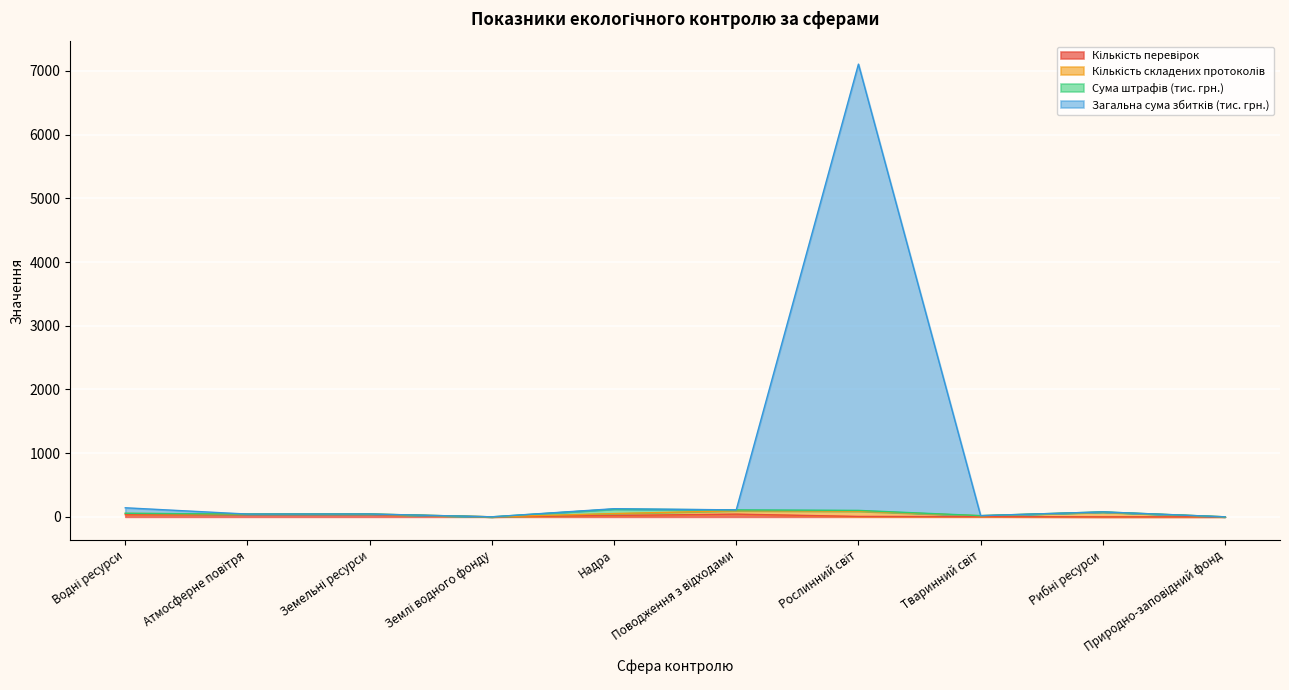

How many interior local peaks does the Загальна сума збитків (тис. грн.) series have?

4